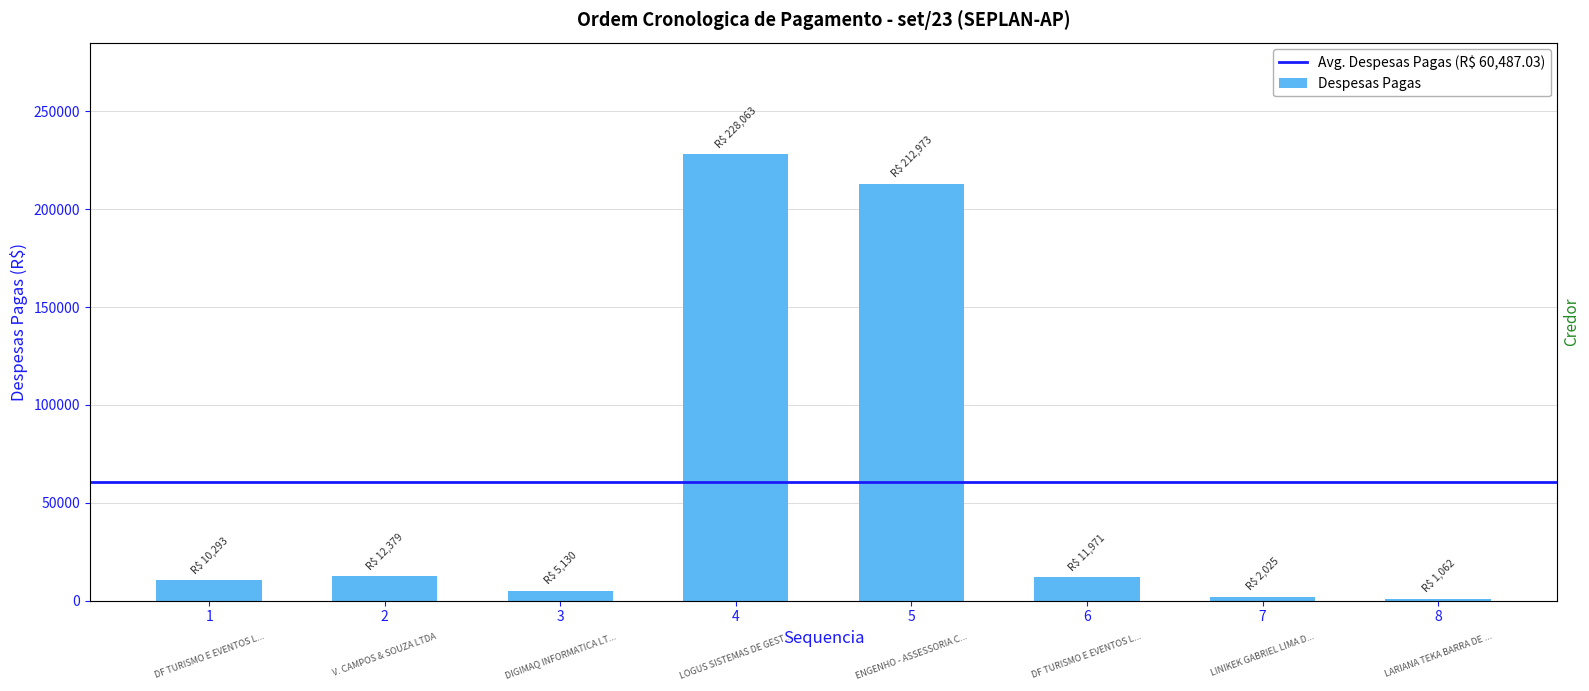

Rank the categories by value from lowest to highest.

8, 7, 3, 1, 6, 2, 5, 4